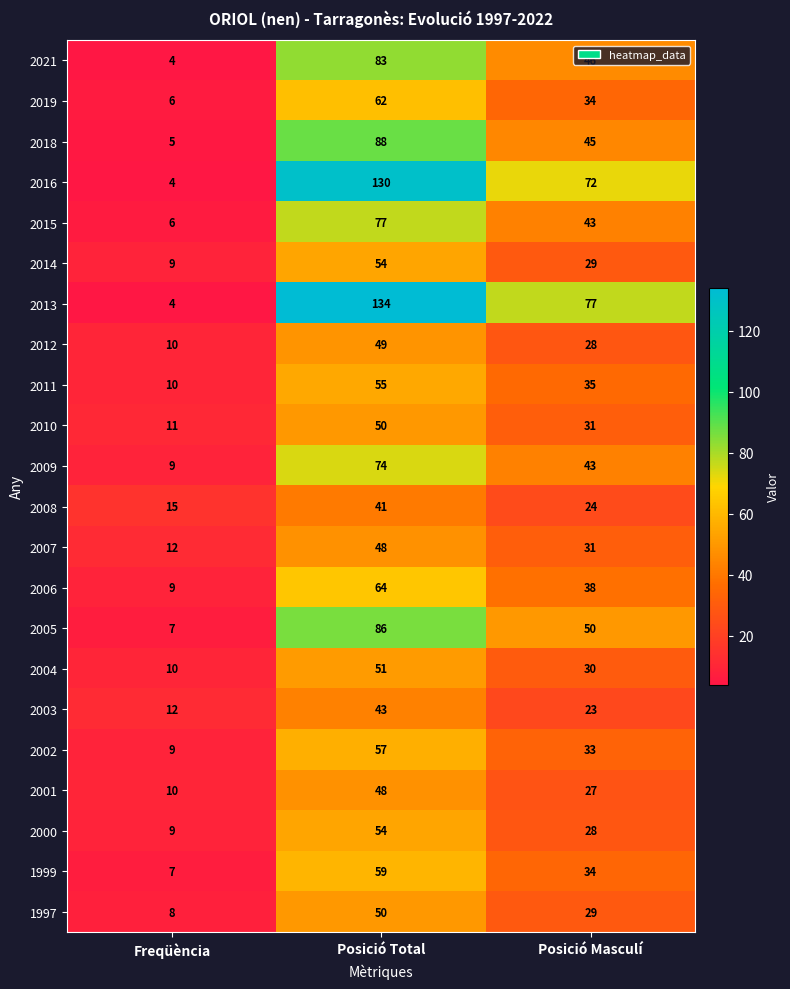

How many data points does each series have?

3